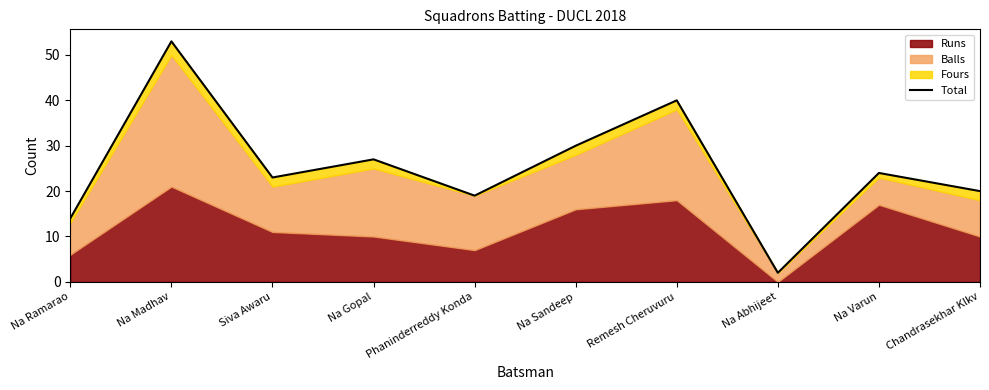

What is the value of the 1st point from the left?

14